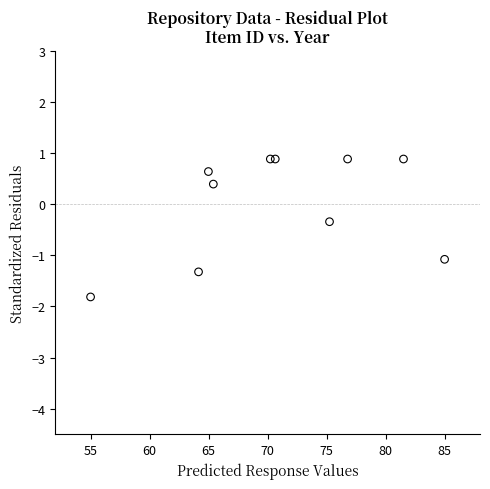

What is the range of Y values (max minus min)?

2.7